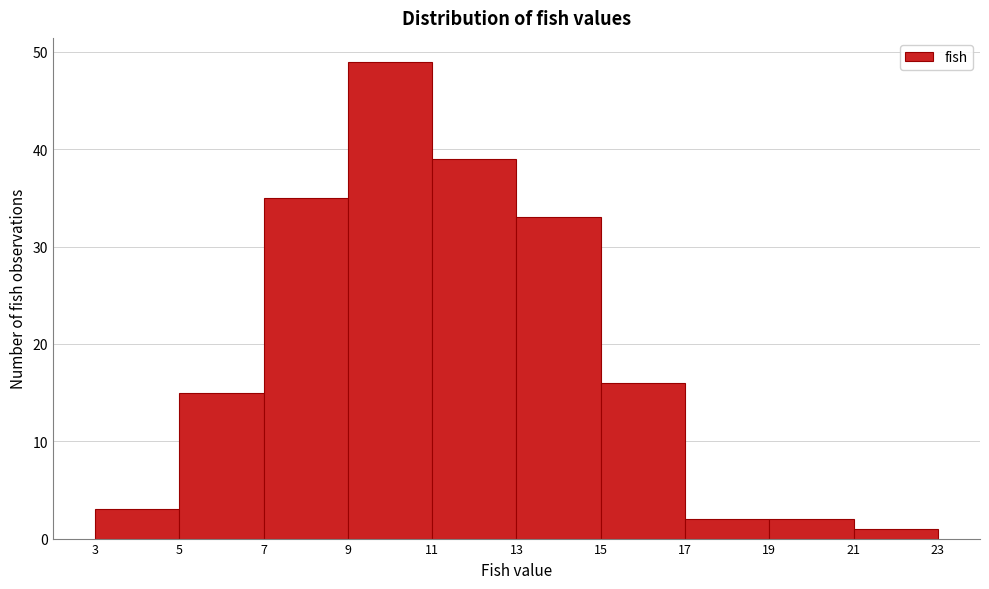

What is the height of the bar covering 3 to 5 on the x-axis? The values are not printed on the chart, so give them approximately, as read against the axis.

3